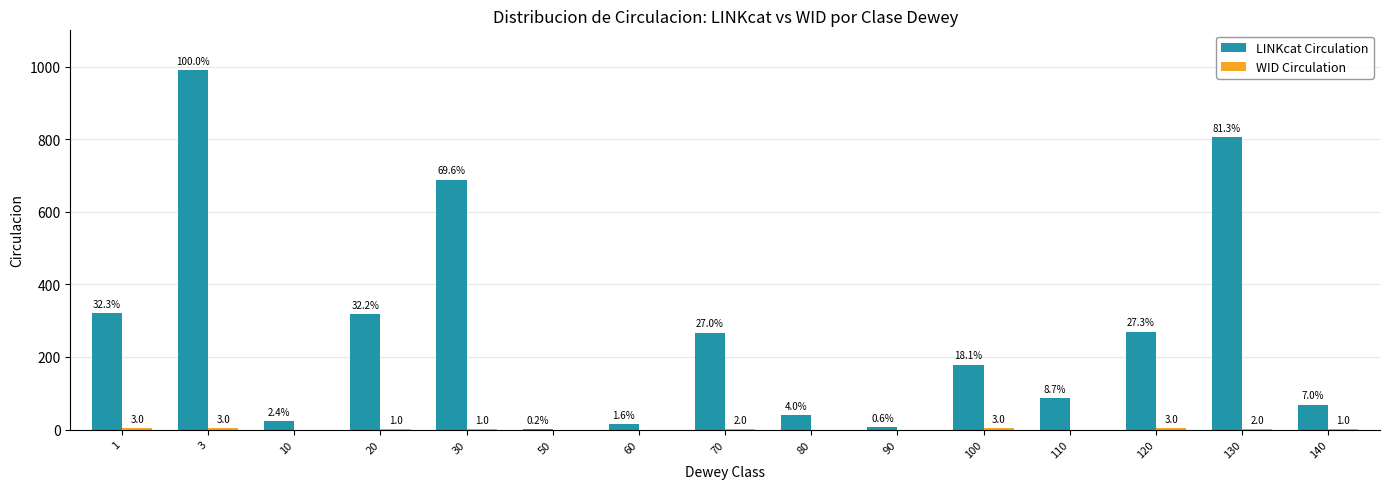

What is the maximum value for LINKcat Circulation?

990